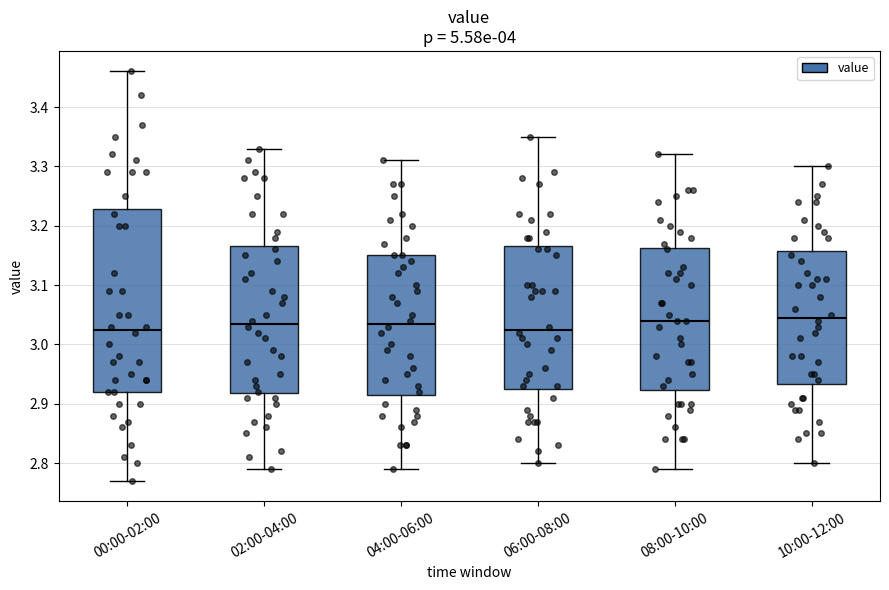

Reading left to right, transcribe this box plot: for each box, give where its median line is, the range the box spans, and where its two whiskers end, as read against the y-axis. The values are not printed on the chart, so give them approximately, as read against the axis.

00:00-02:00: median 3.03, box 2.92 to 3.23, whiskers 2.77 to 3.46
02:00-04:00: median 3.04, box 2.92 to 3.17, whiskers 2.79 to 3.33
04:00-06:00: median 3.04, box 2.92 to 3.15, whiskers 2.79 to 3.31
06:00-08:00: median 3.03, box 2.93 to 3.17, whiskers 2.80 to 3.35
08:00-10:00: median 3.04, box 2.92 to 3.16, whiskers 2.79 to 3.32
10:00-12:00: median 3.05, box 2.93 to 3.16, whiskers 2.80 to 3.30